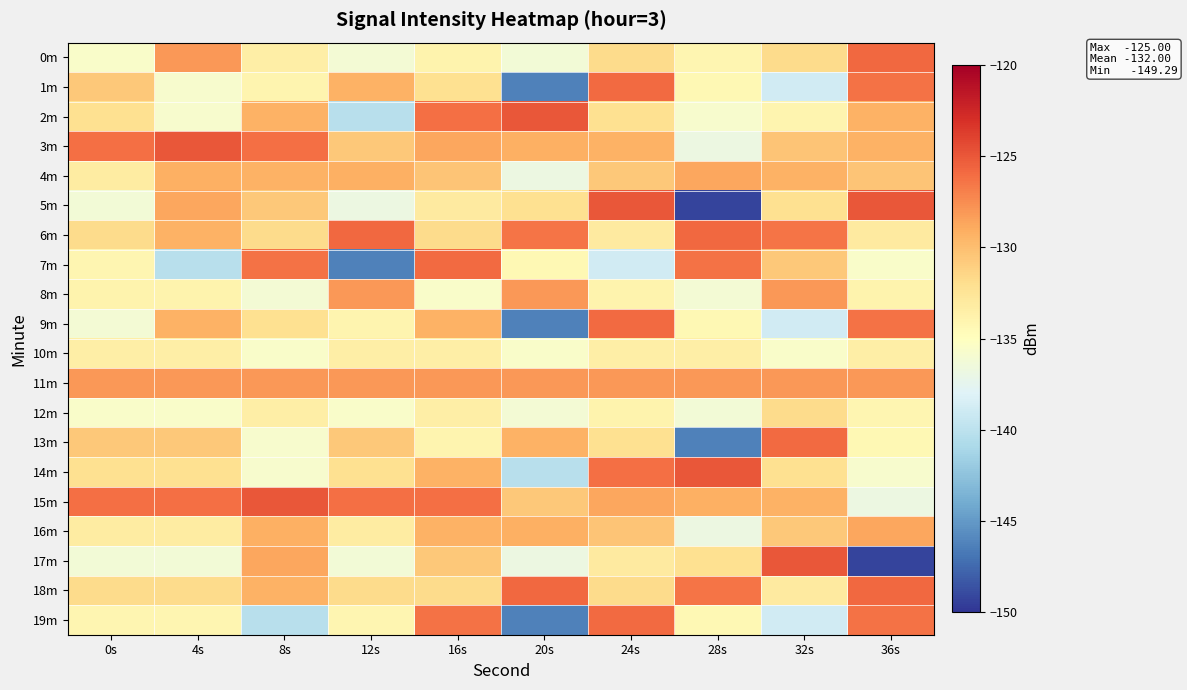

Rank the series at 20s from highest to lowest value.

2m, 18m, 6m, 8m, 11m, 3m, 16m, 13m, 15m, 5m, 7m, 10m, 12m, 0m, 4m, 17m, 14m, 1m, 9m, 19m